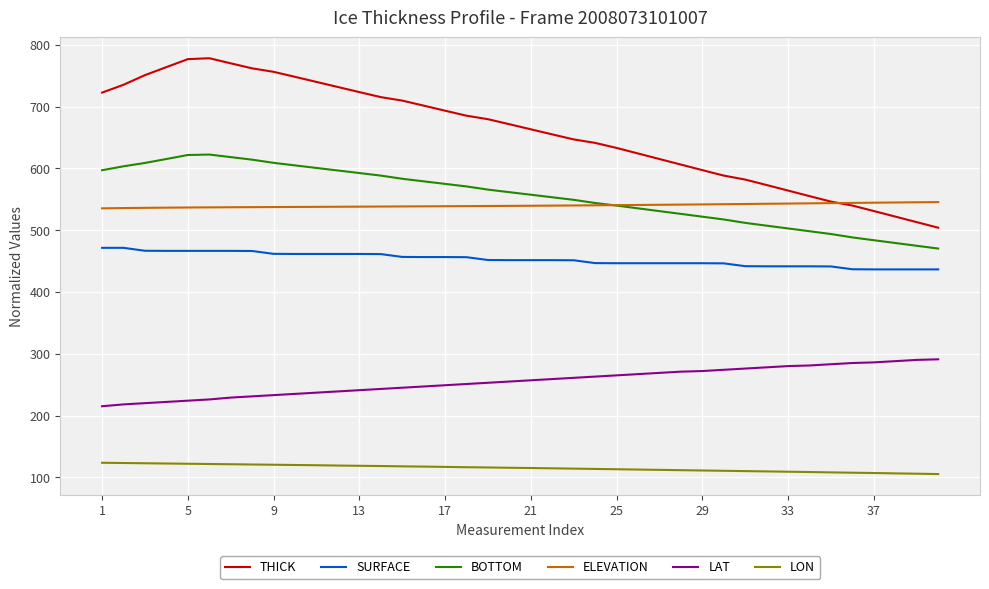

What is the greatest value displayed?

778.4